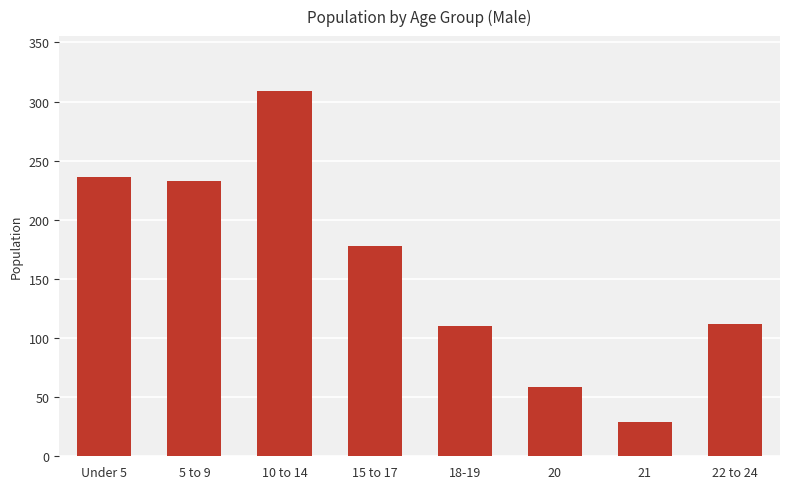

Reading left to right, extract all data points from this chart.

Under 5=236	5 to 9=233	10 to 14=309	15 to 17=178	18-19=110	20=59	21=29	22 to 24=112